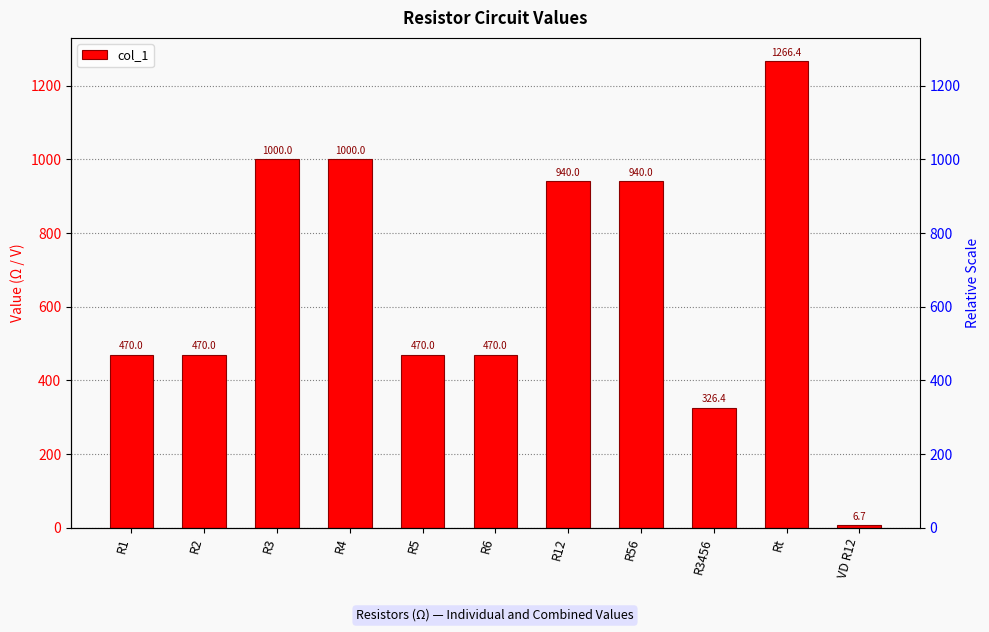

What is the ratio of the value at R1 to the value at R4?

0.5